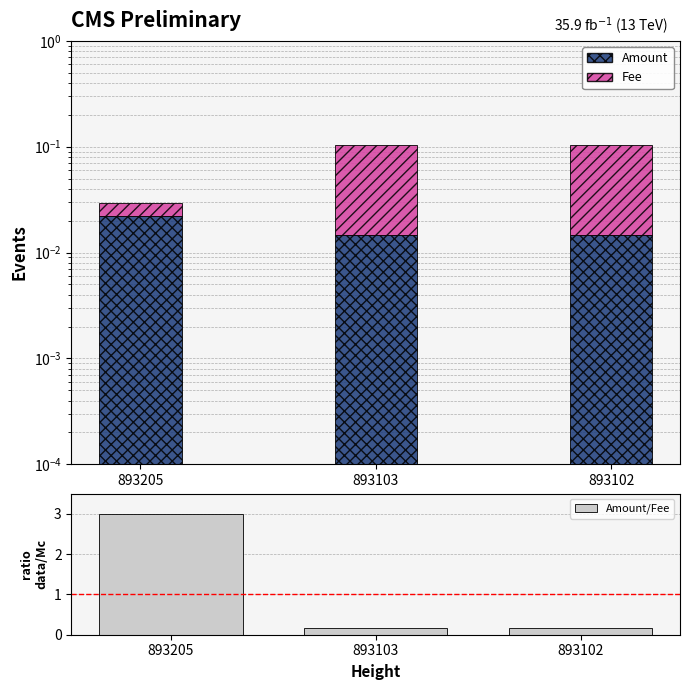

Are the bars horizontal?

No